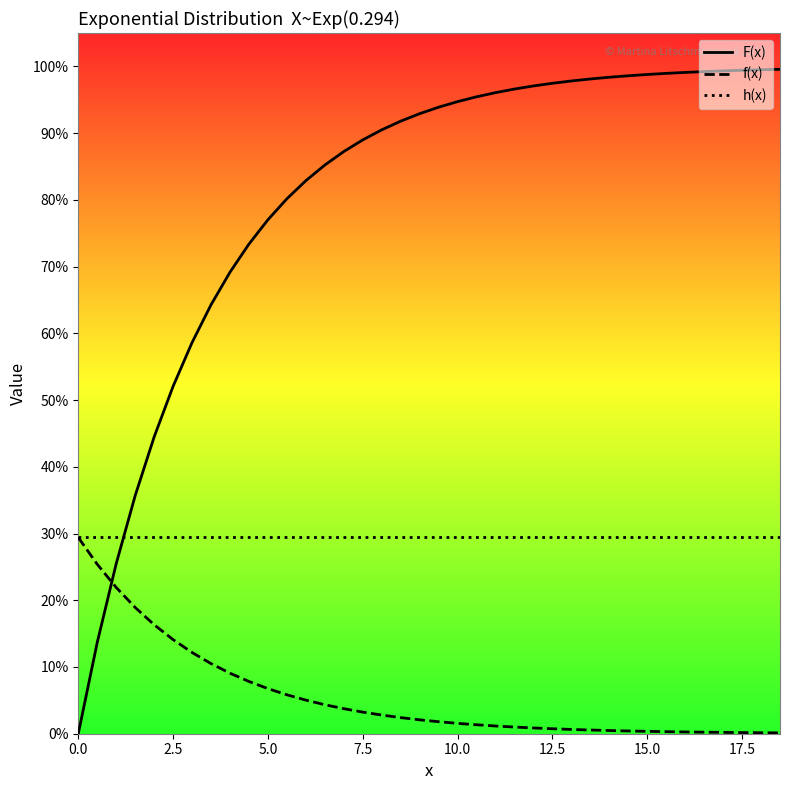

What are all the series names shown in the legend?

F(x), f(x), h(x)